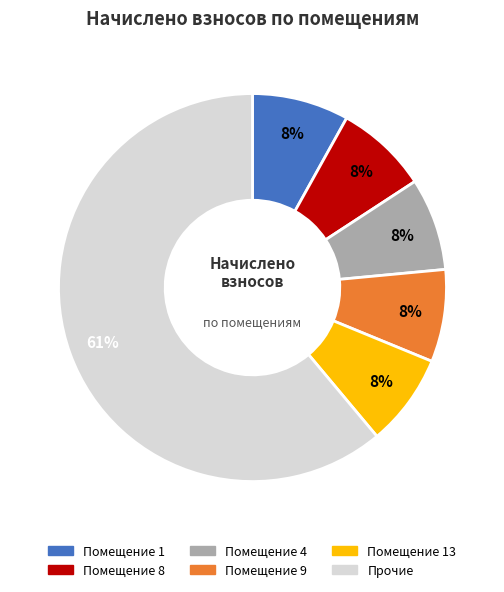

Count the number of slices in the pie.

6